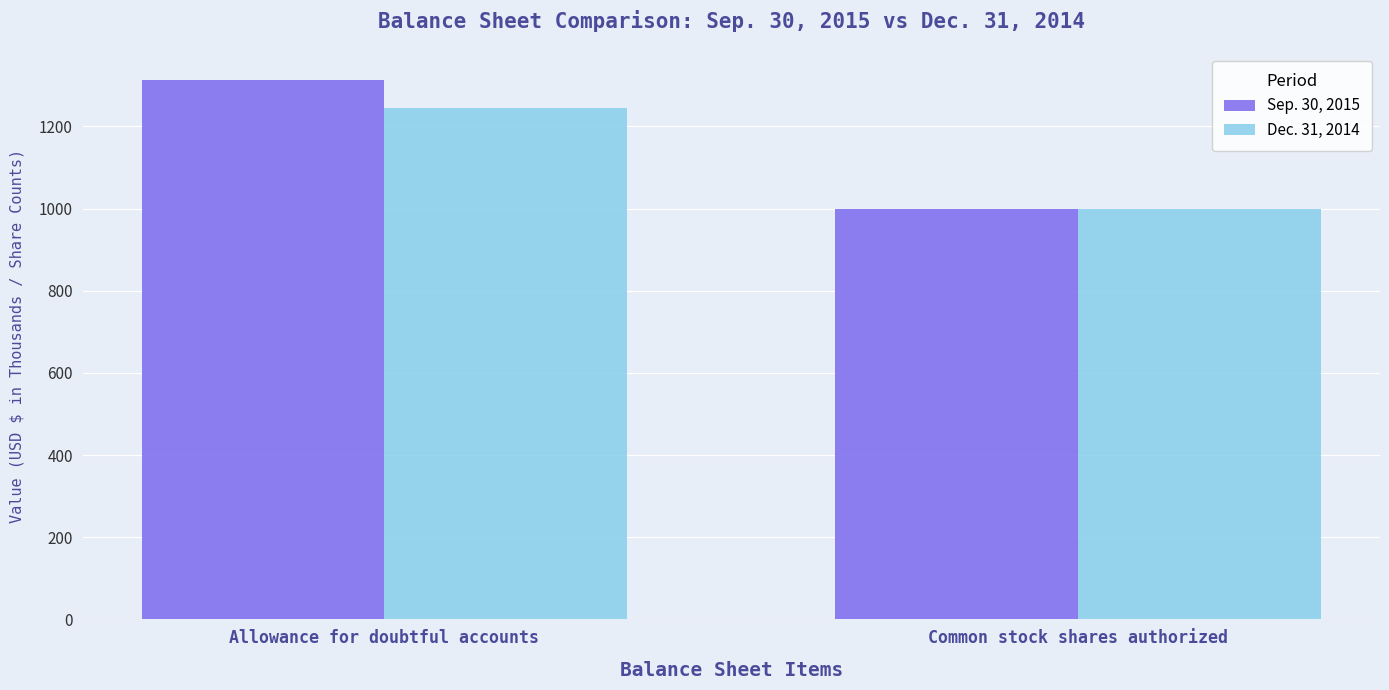

At which label does Sep. 30, 2015 reach its peak?

Allowance for doubtful accounts